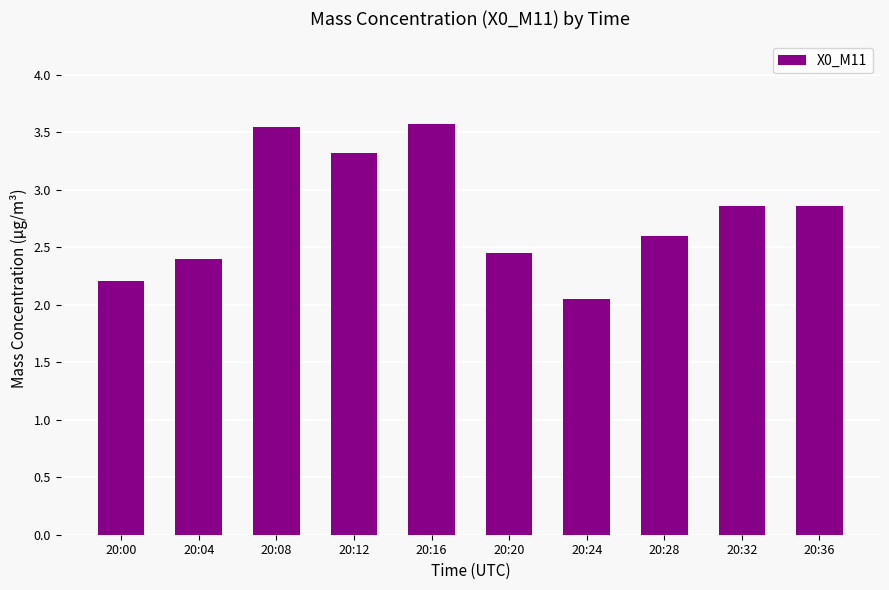

Does the chart contain stacked bars?

No